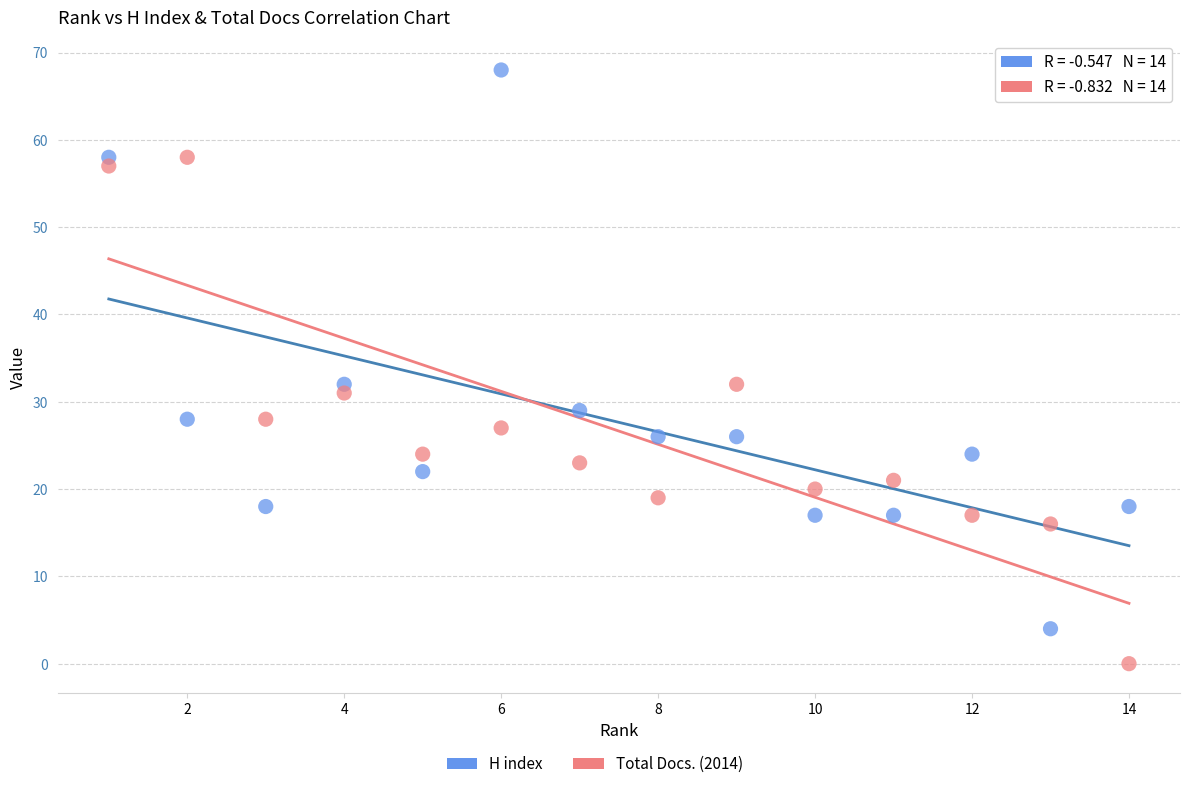

Which series reaches the minimum Y coordinate?

Total Docs. (2014)